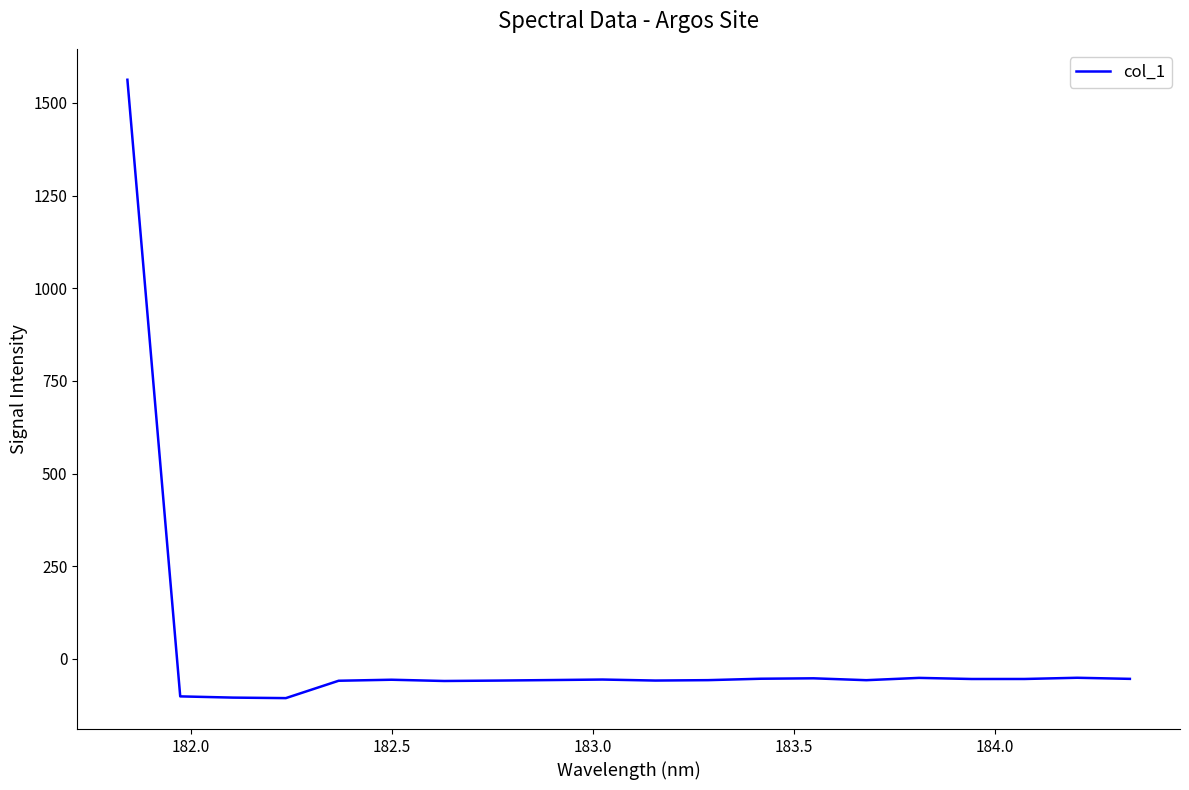

What is the greatest value displayed?

1562.5